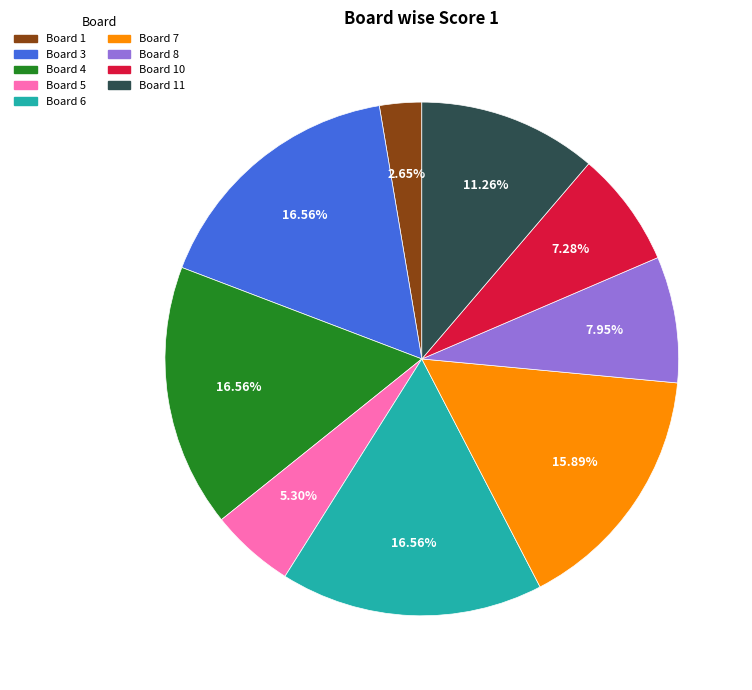

Is there any slice that represents more than half of the pie?

No